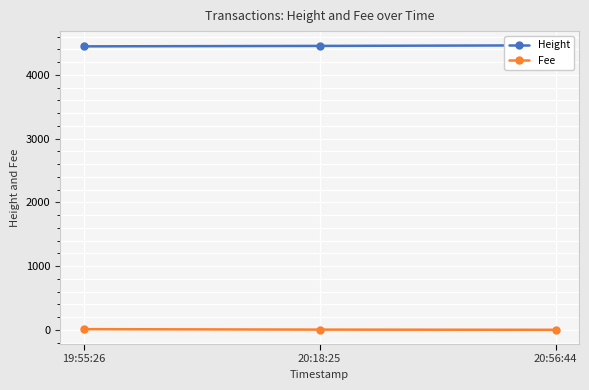

Count the number of data series in this chart.

2